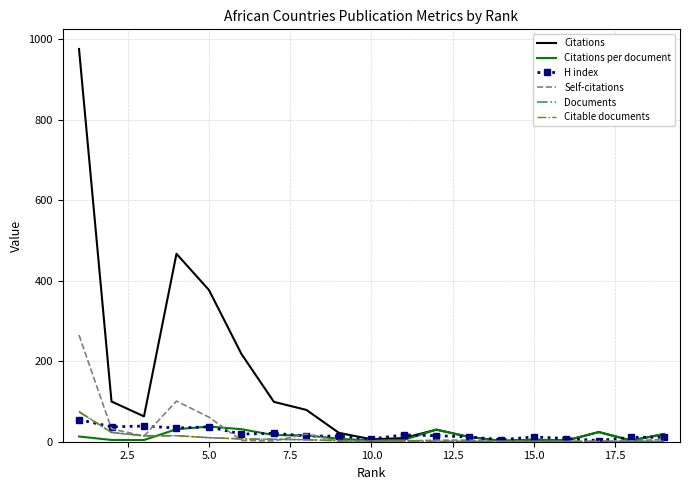

Which series has the largest total across all categories?

Citations